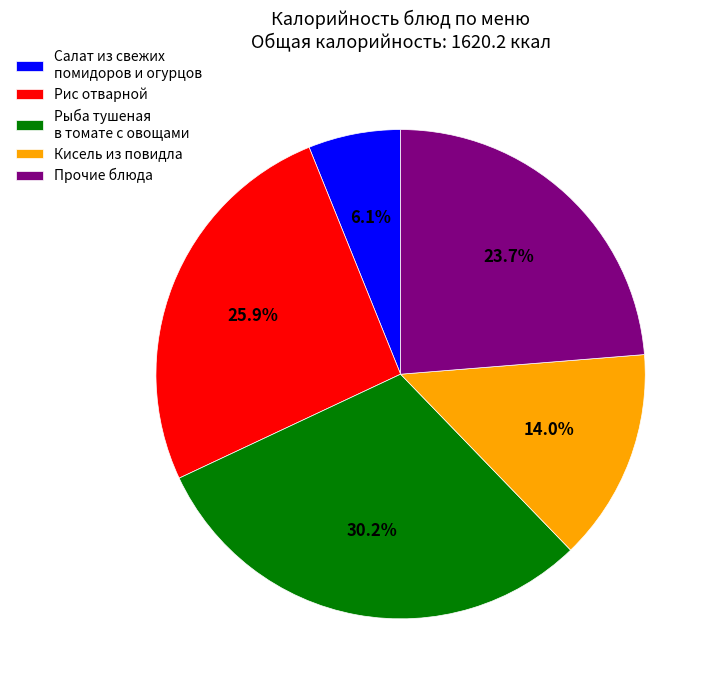

Do Кисель из повидла and Рис отварной together represent more than half of the pie?

No